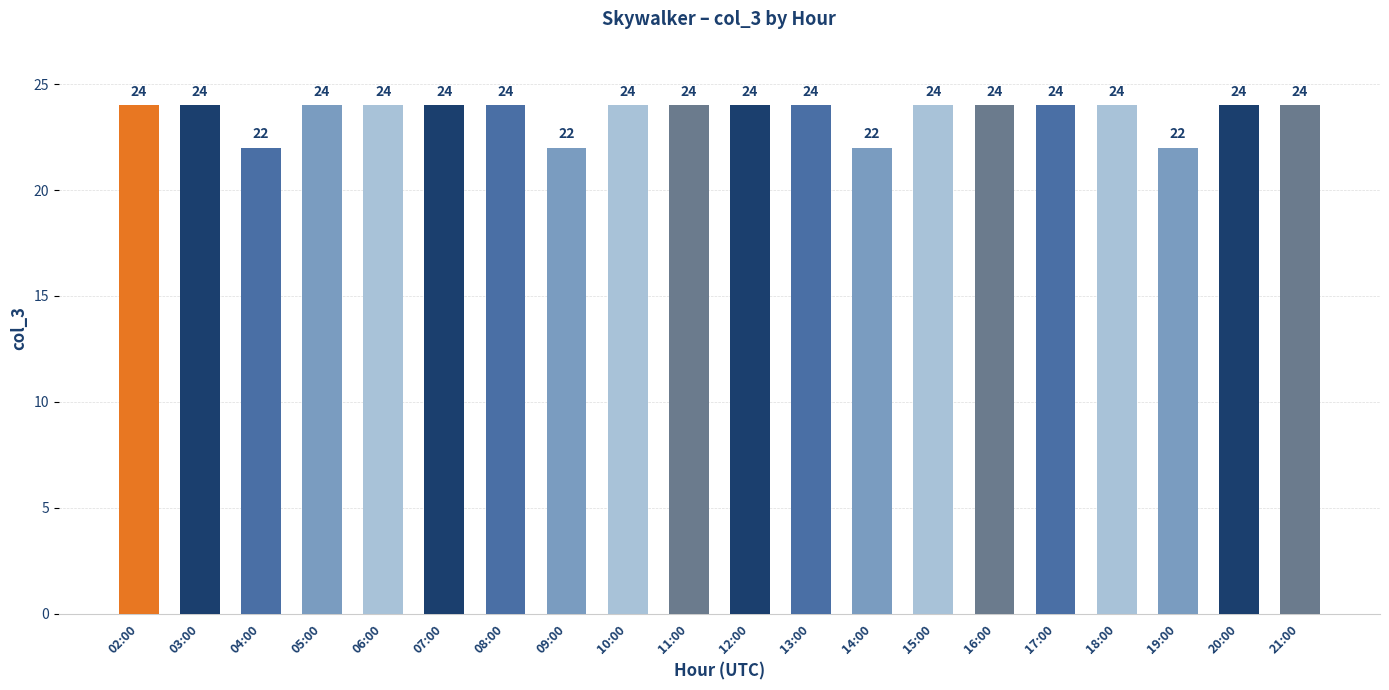

What position from the left is 03:00?

2